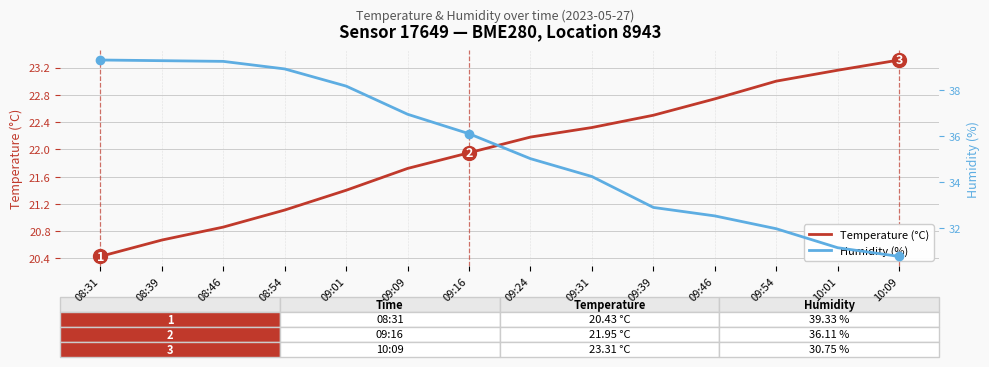

Reading left to right, what are all the values shown in this chart?

Temperature (°C): 20.4	20.7	20.9	21.1	21.4	21.7	21.9	22.2	22.3	22.5	22.7	23.0	23.2	23.3
Humidity (%): 39.3	39.3	39.3	38.9	38.2	37.0	36.1	35.0	34.2	32.9	32.5	32.0	31.1	30.8